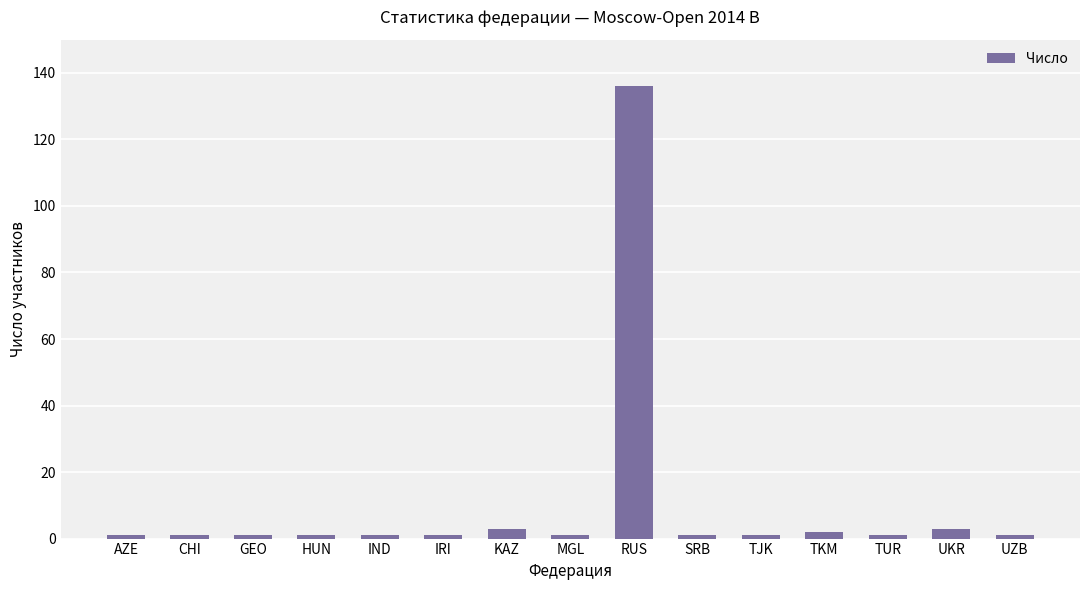

What value does the data have at HUN?

1